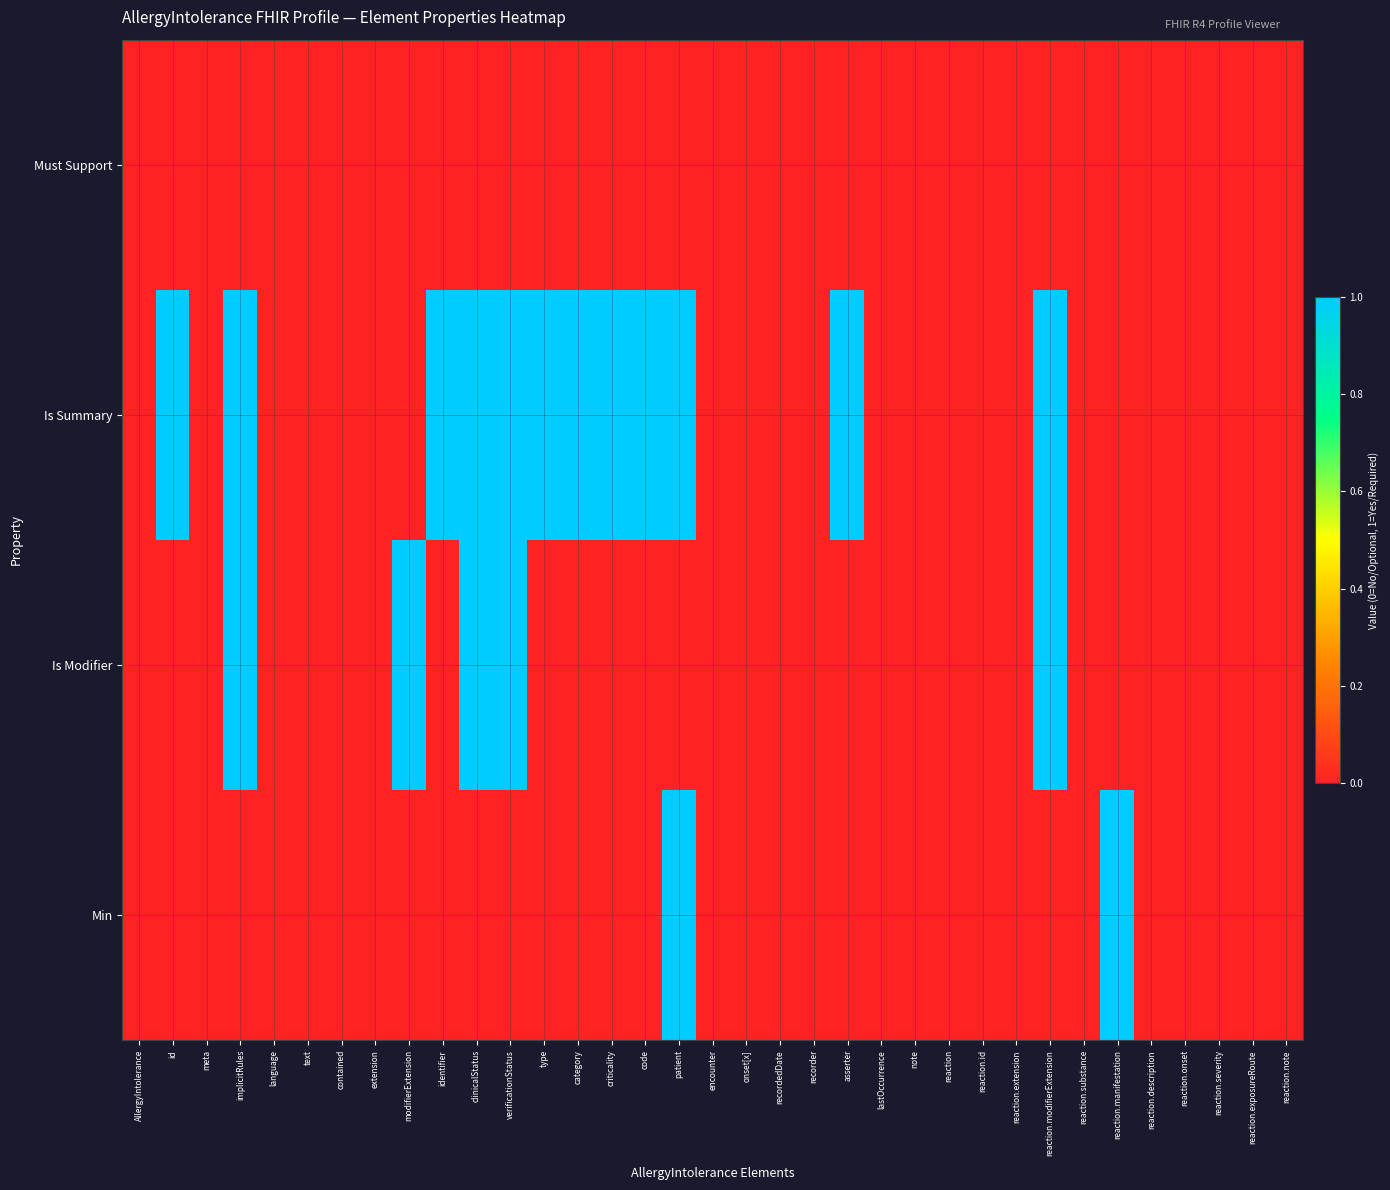

Which category has the highest value across all series?

patient